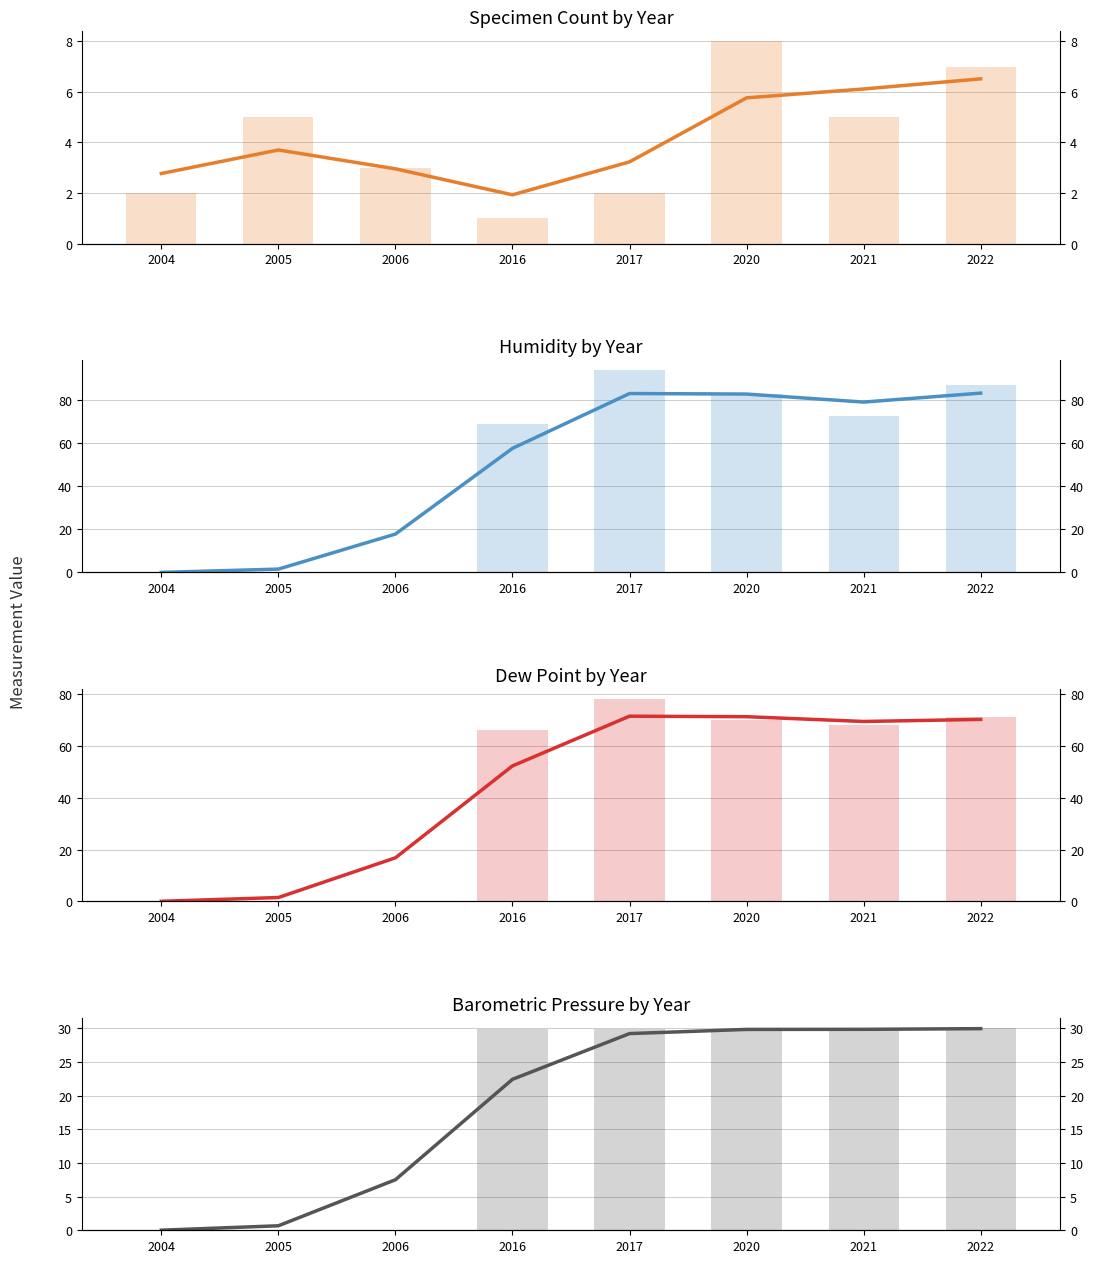

Which series changed the most between 2016 and 2017?

Humidity